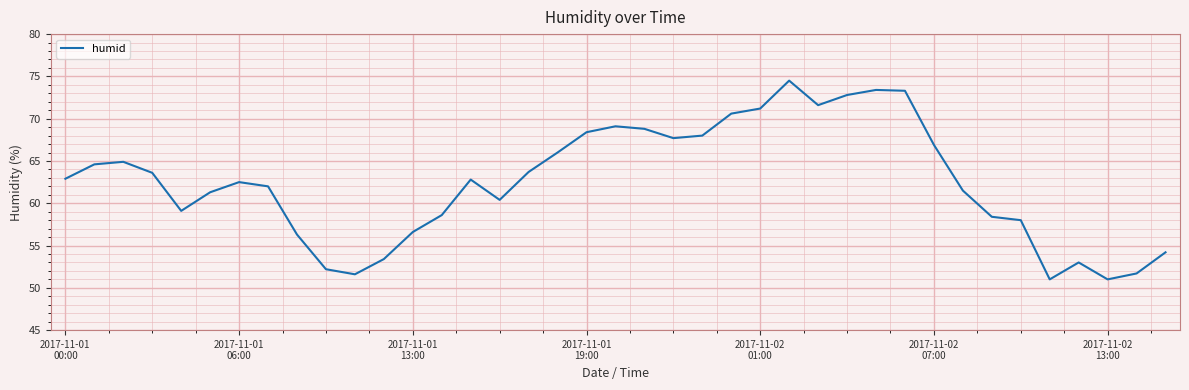

What is the average value?

62.5